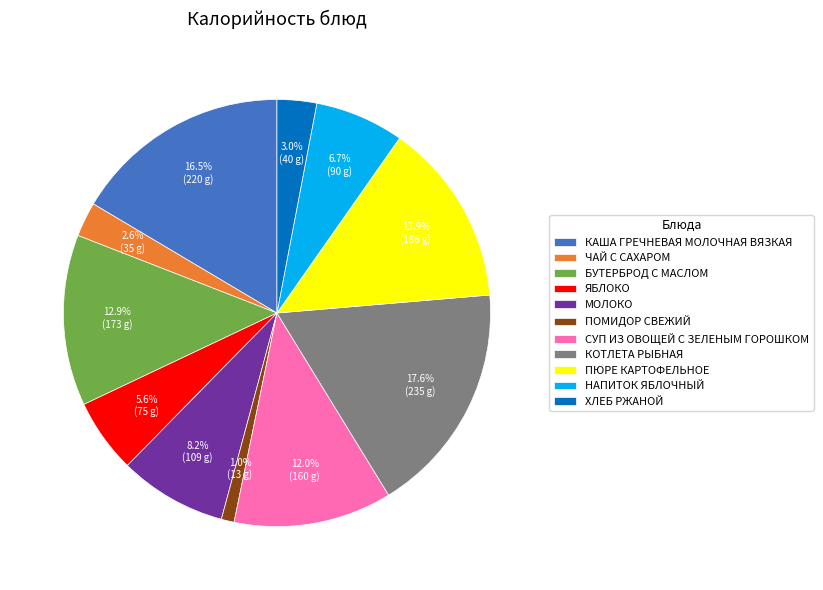

To the nearest percent, what is the difference between the ХЛЕБ РЖАНОЙ and КОТЛЕТА РЫБНАЯ slice percentages?

15%